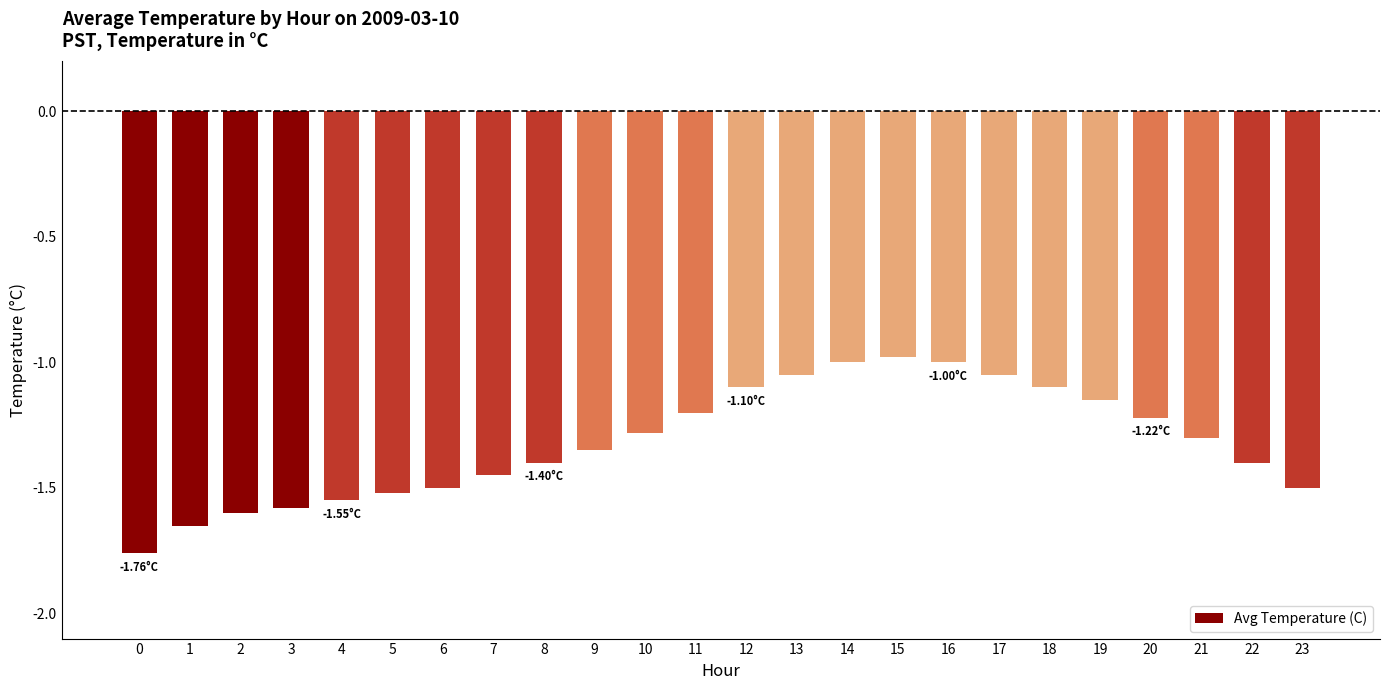

What is the sum of all values?

-31.7